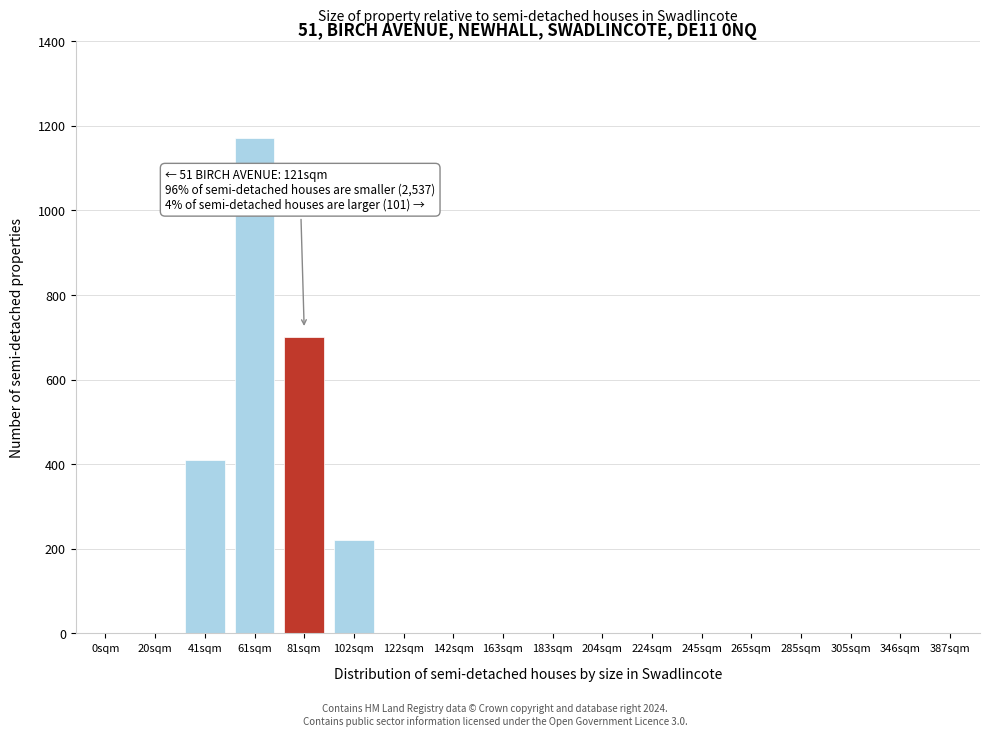

Reading left to right, transcribe all the data shown in this chart.

0sqm=0	20sqm=0	41sqm=410	61sqm=1170	81sqm=700	102sqm=220	122sqm=0	142sqm=0	163sqm=0	183sqm=0	204sqm=0	224sqm=0	245sqm=0	265sqm=0	285sqm=0	305sqm=0	346sqm=0	387sqm=0